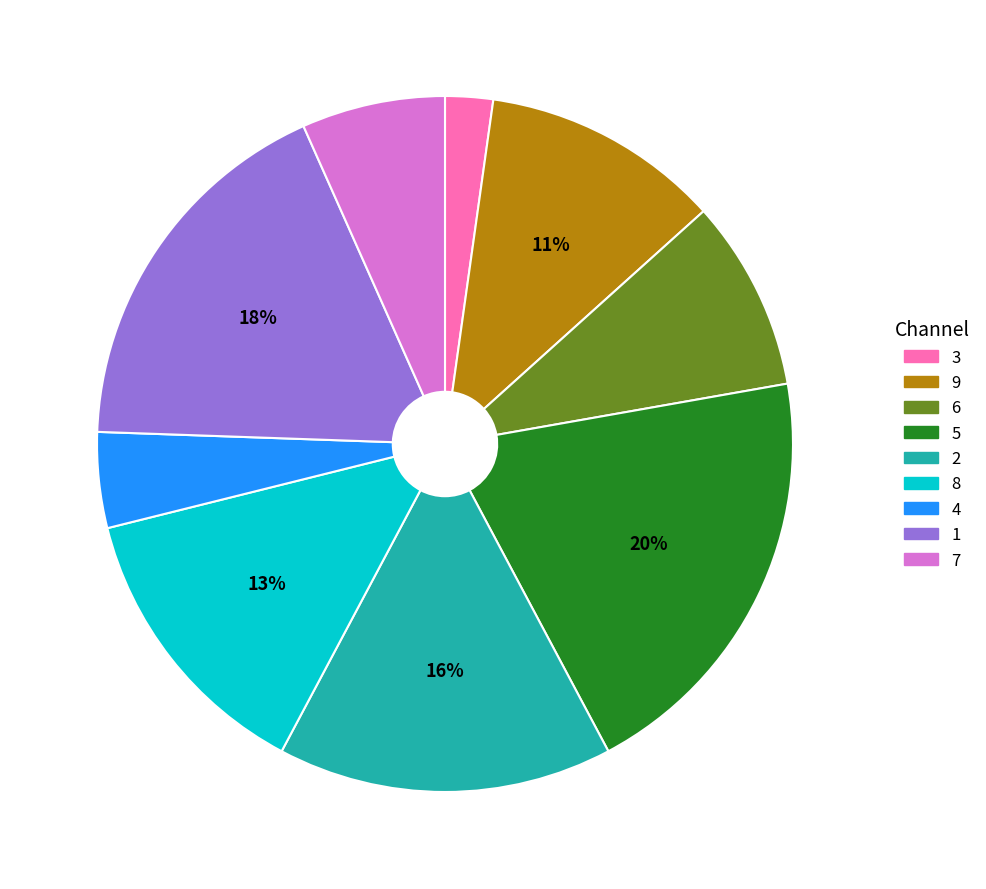

What percentage is the 1 slice, to the nearest percent?

18%